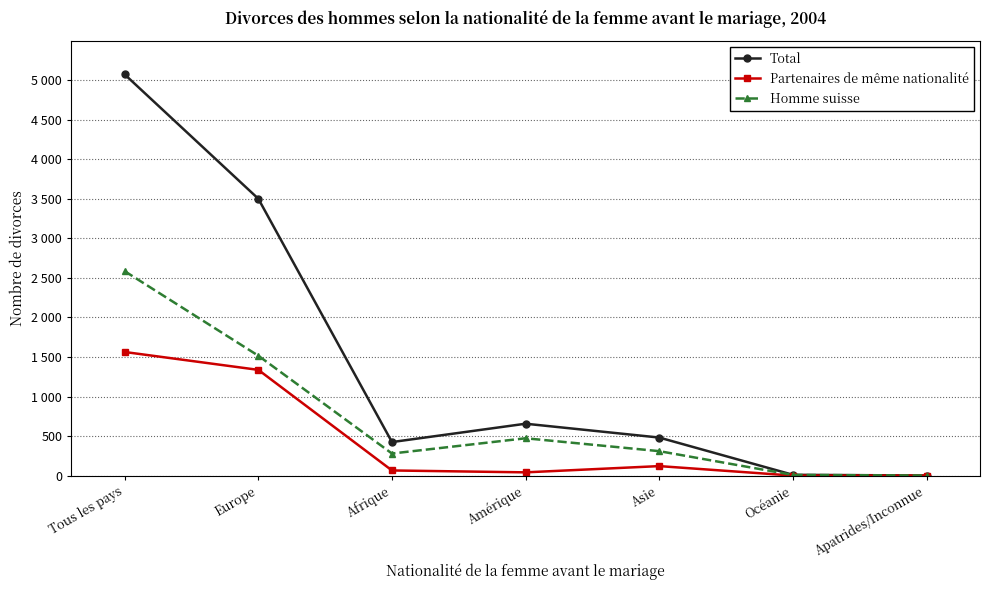

Between Afrique and Amérique, which is larger?

Amérique